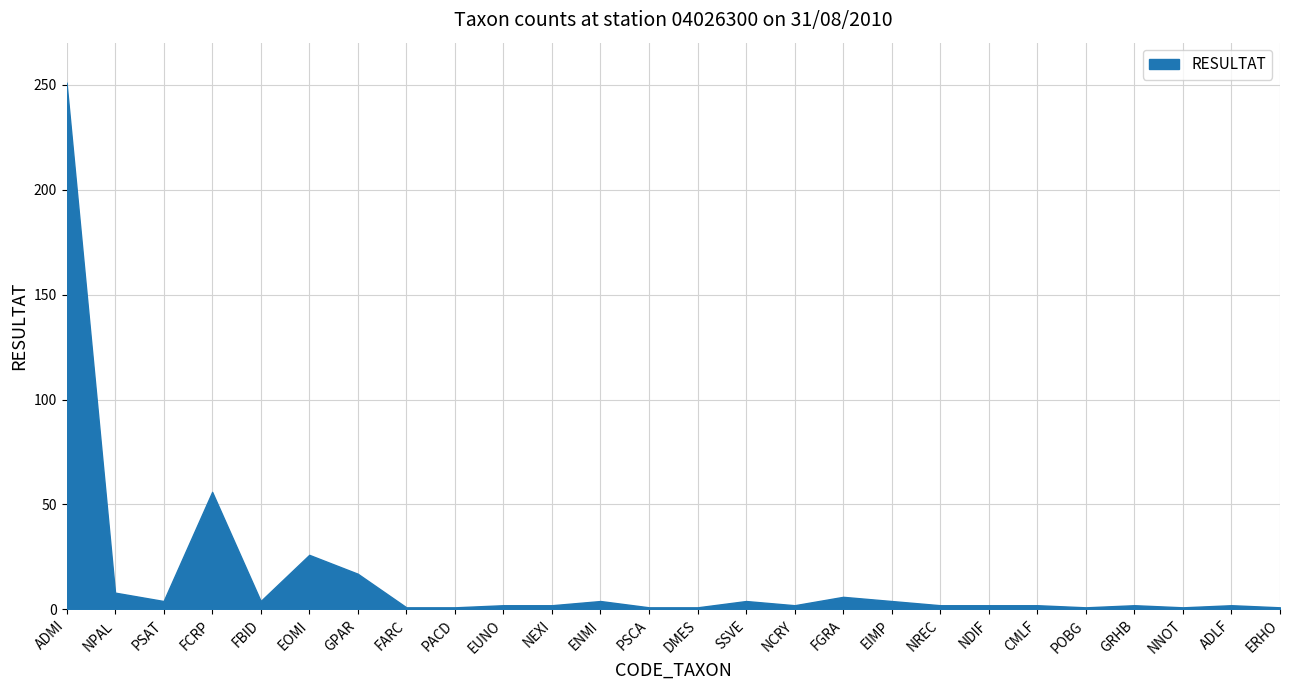

Count the number of categories in the chart.

26